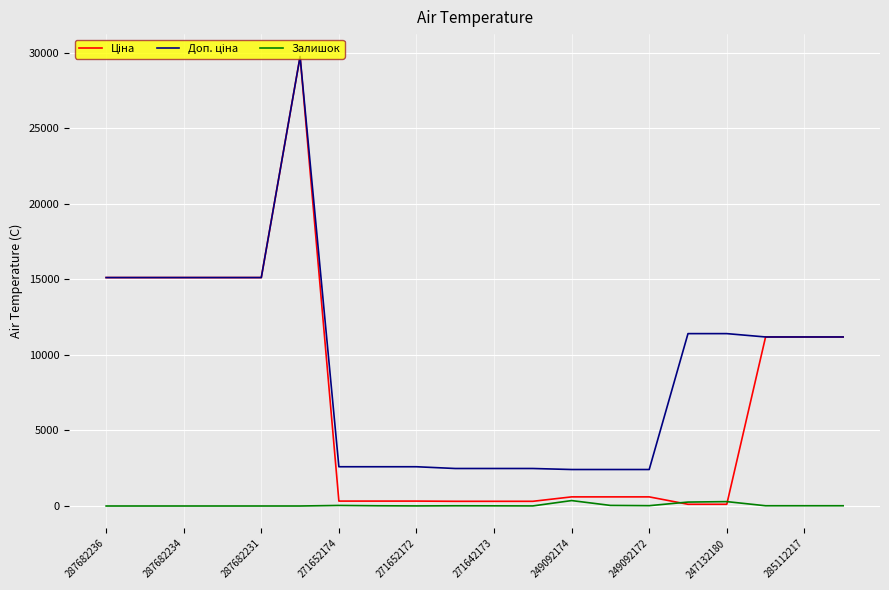

Where is Доп. ціна nearest to the value 16081?

287682236